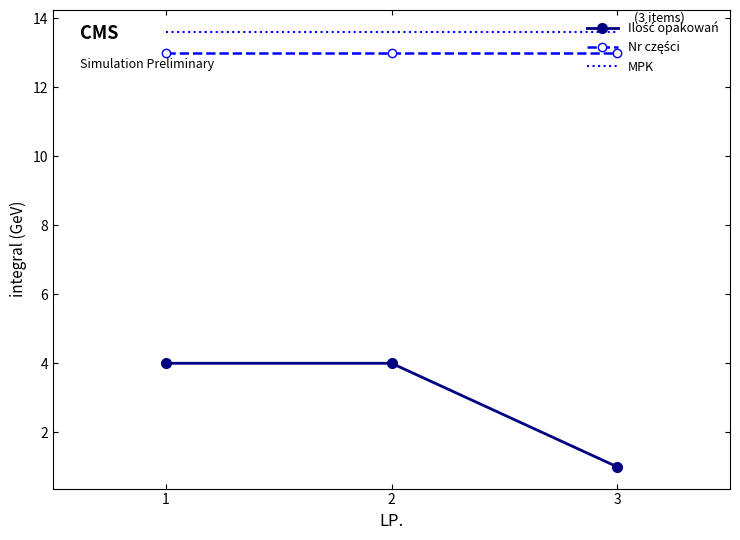

Which series has the largest total across all categories?

MPK